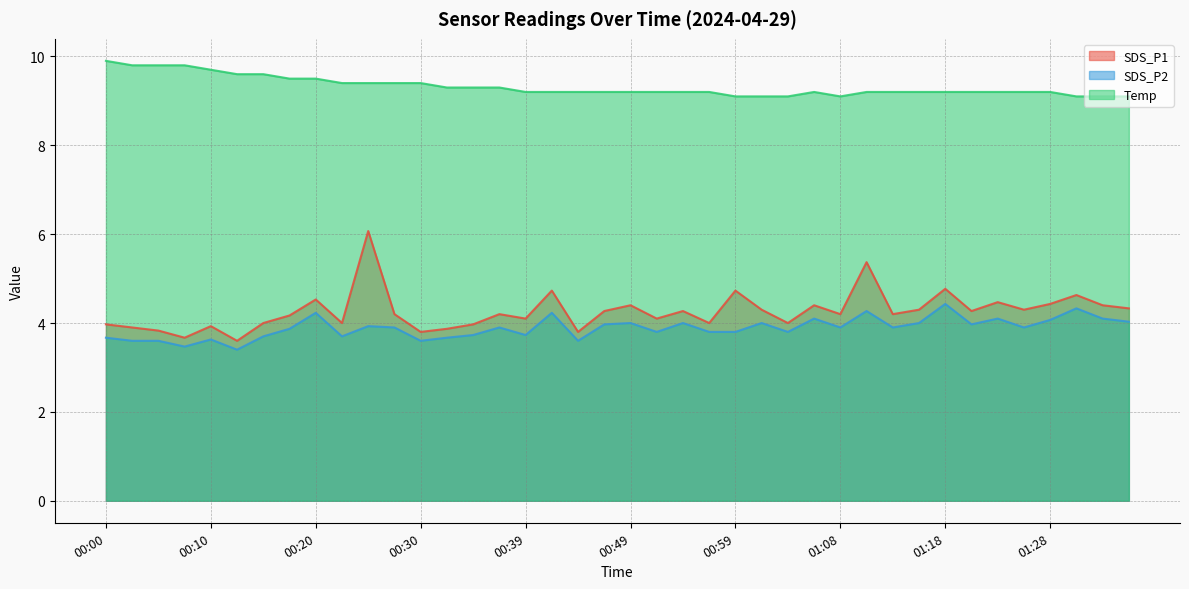

What is the total value across all series at 01:08?

17.2